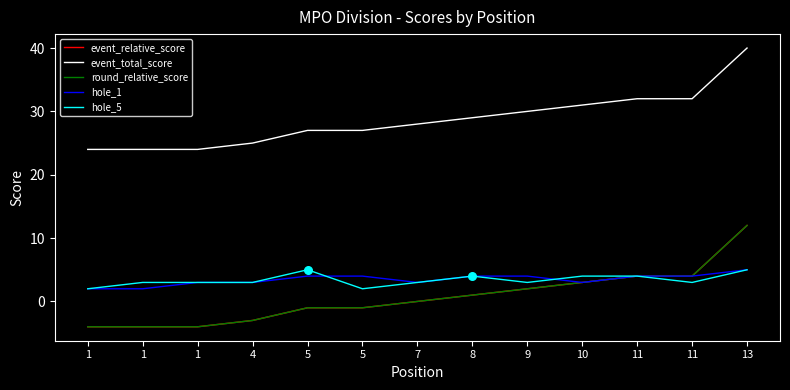

Is this an area chart (filled region under the line)?

No